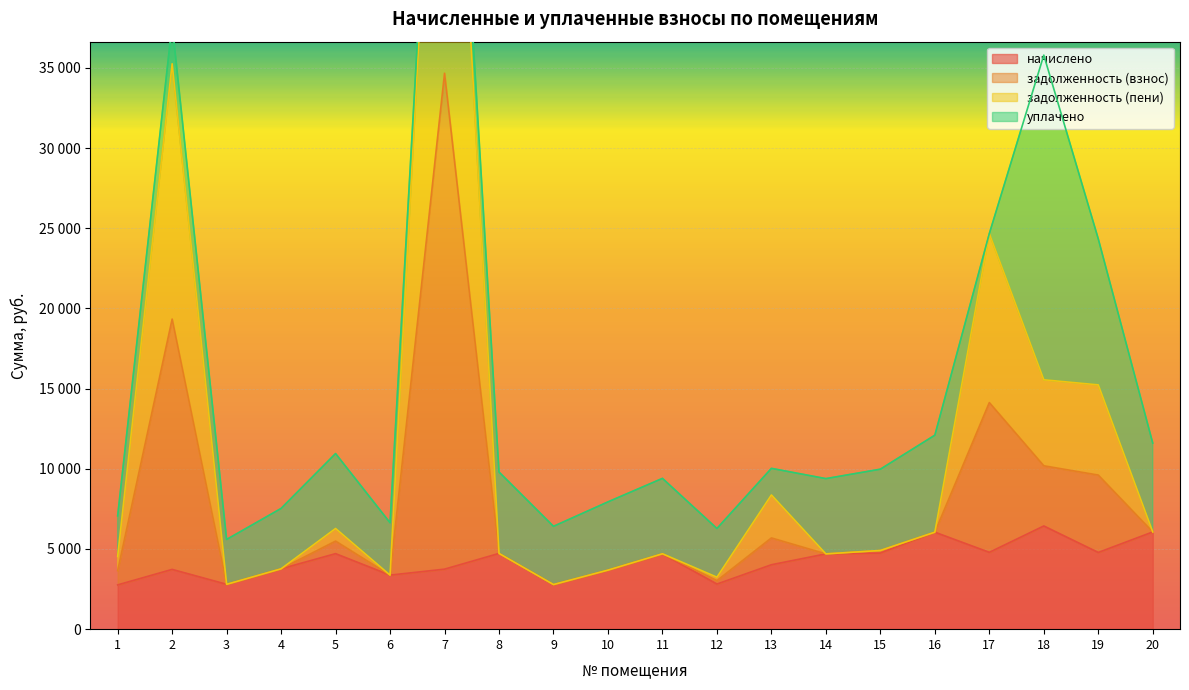

Does the chart display data point markers on the line(s)?

No